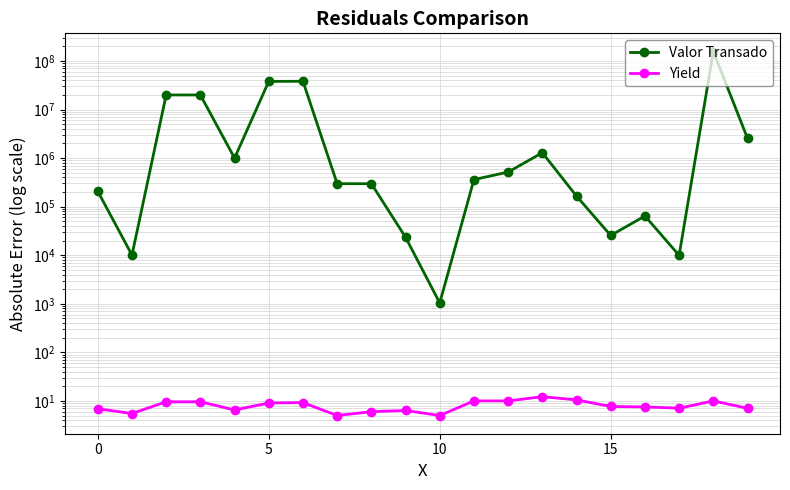

Read the Yield value at 15.

7.7